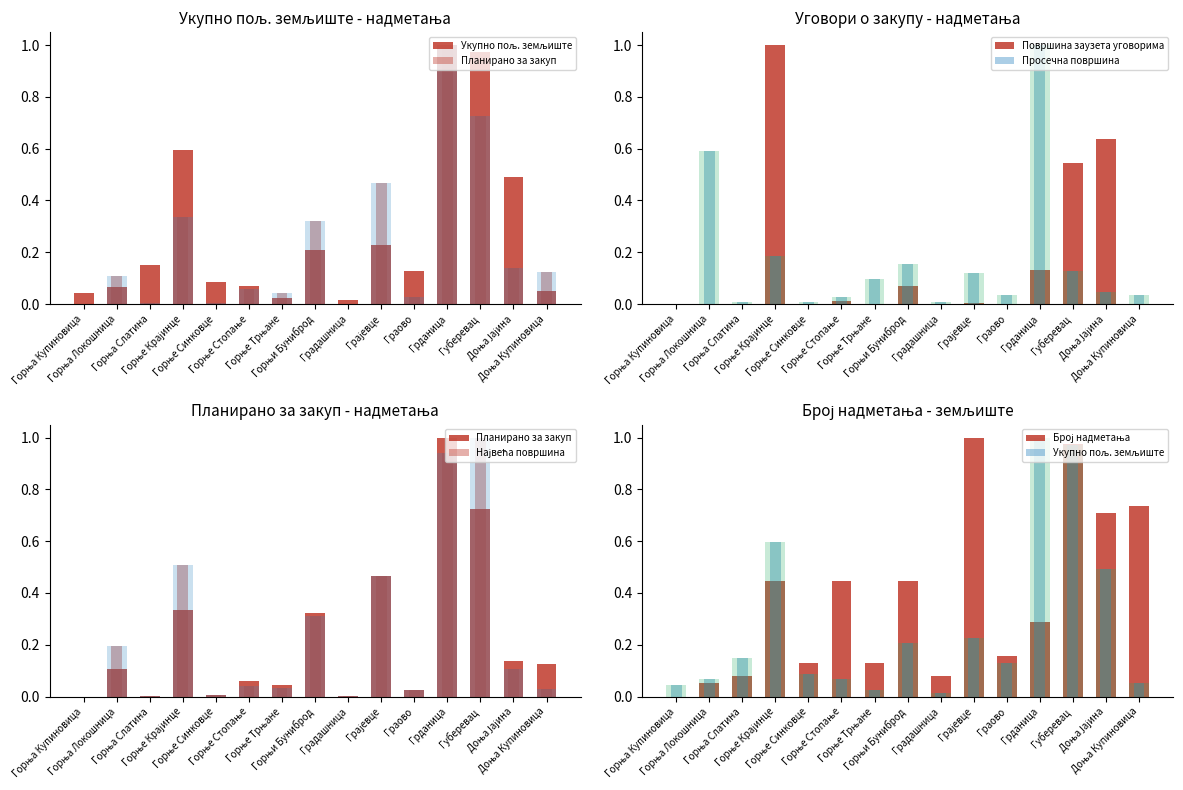

Which category has the highest value across all series?

Грданица